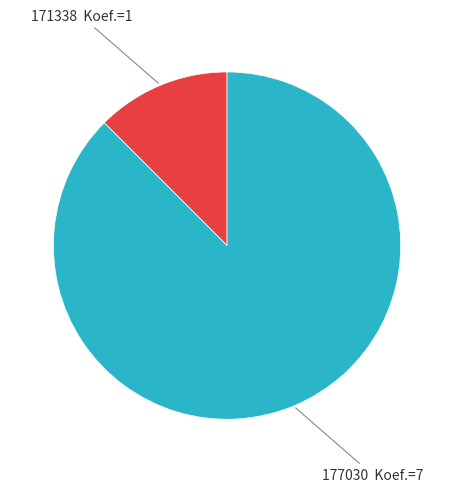

Is there any slice that represents more than half of the pie?

Yes